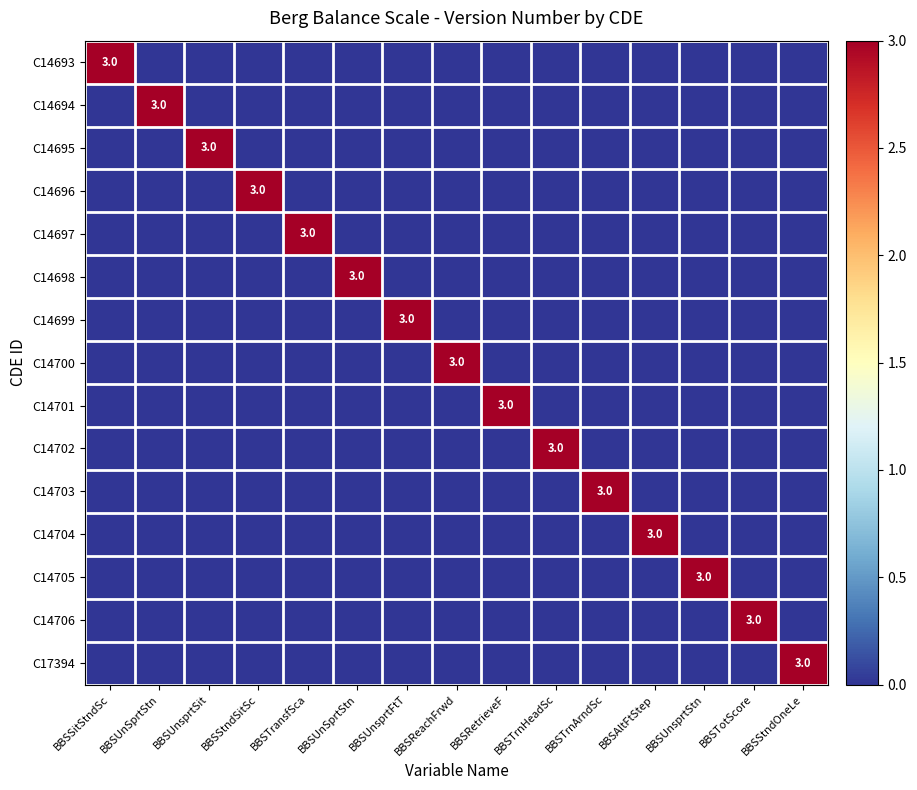

How many series are shown in this chart?

15